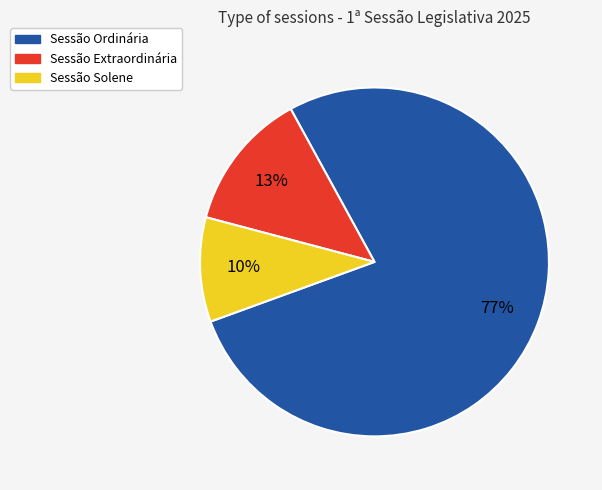

Is Sessão Extraordinária the majority of the pie?

No